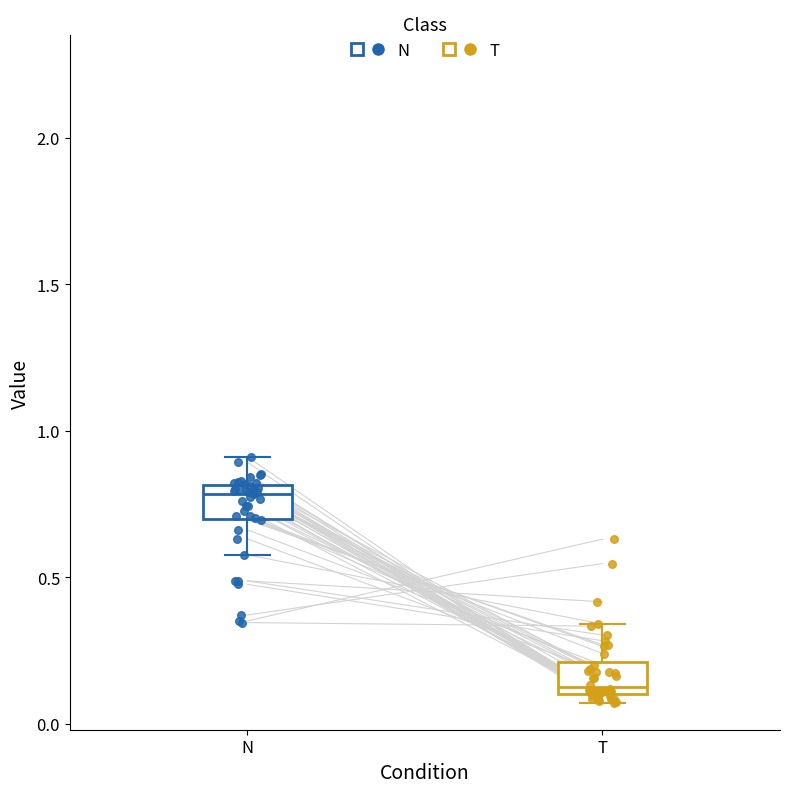

Reading left to right, transcribe this box plot: for each box, give where its median line is, the range the box spans, and where its two whiskers end, as read against the y-axis. The values are not printed on the chart, so give them approximately, as read against the axis.

N: median 0.80 (just below the box's upper edge), box 0.70 to 0.80, whiskers 0.60 to 0.90
T: median 0.10 (just above the box's lower edge), box 0.10 to 0.20, whiskers 0.05 to 0.35